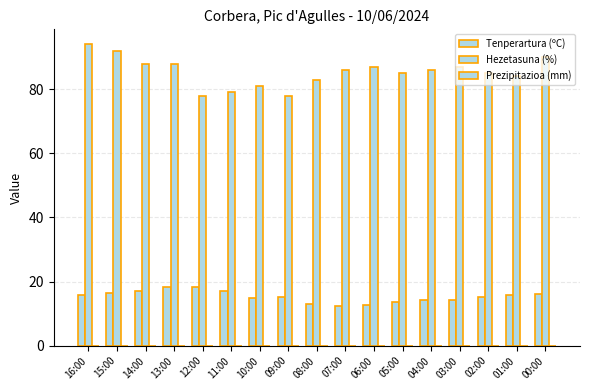

Which series has the largest range (max minus min)?

Hezetasuna (%)